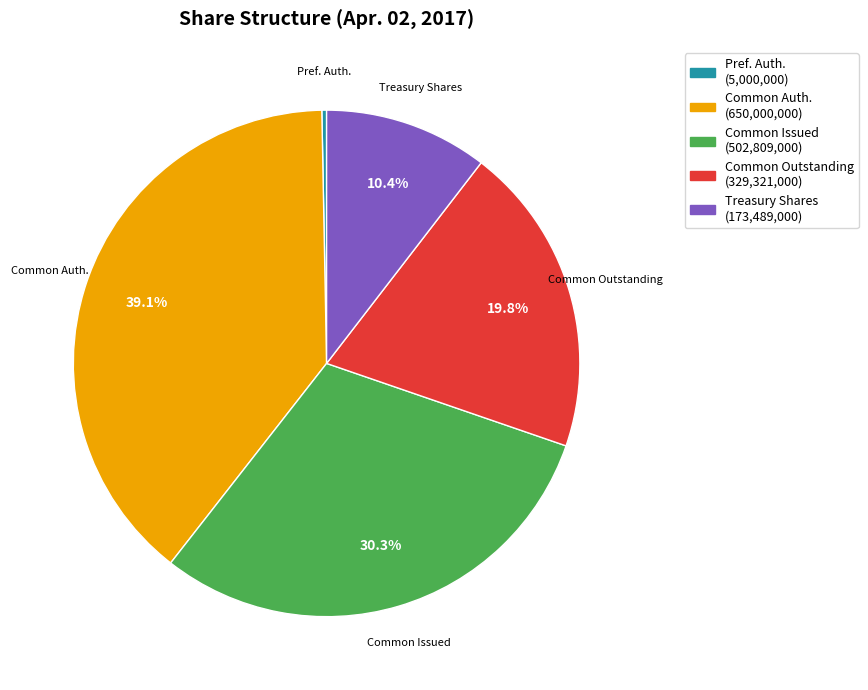

Combined, do Common Auth. and Common Issued account for over 50%?

Yes